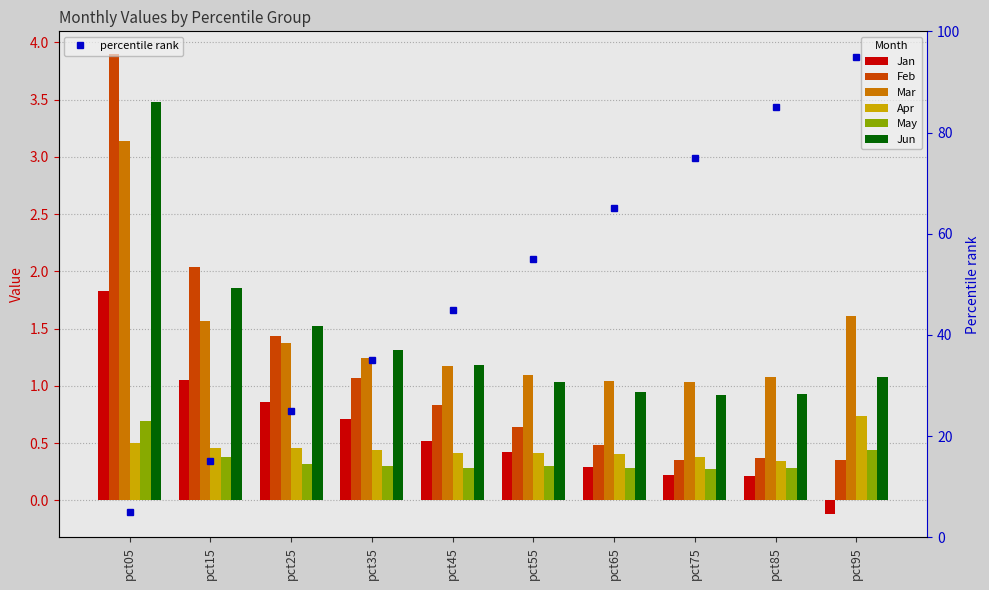

What is the sum of all Mar values?

14.4